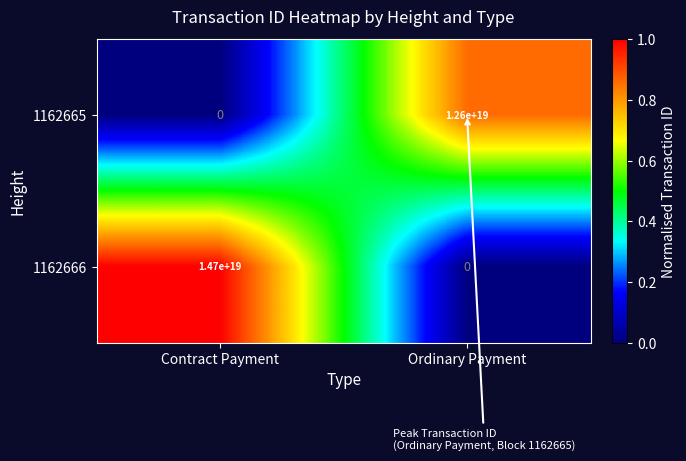

At which label is 1162665 closest to 6300000000000000000?

Contract Payment